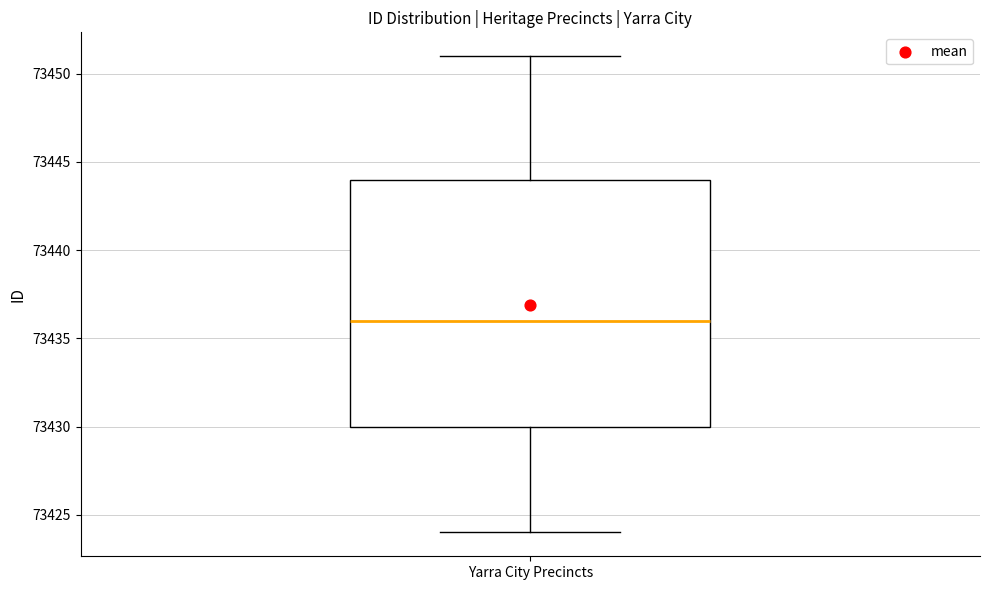

Read this box plot against the y-axis: the position of the median line, the range covered by the box, and the ends of both whiskers. The values are not printed on the chart, so give them approximately, as read against the axis.

median 73436, box 73430 to 73444, whiskers 73424 to 73451